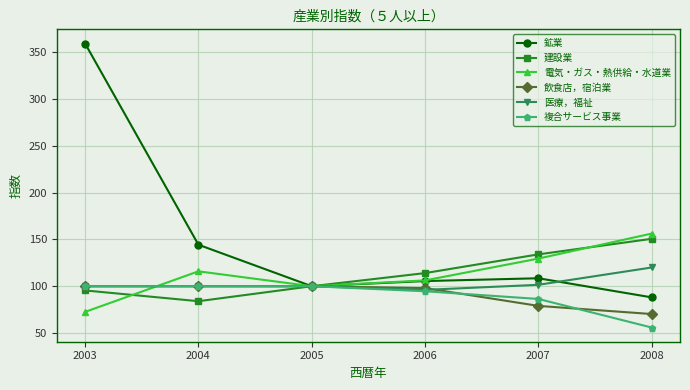

What is the difference between the maximum and second lowest values in the 建設業 series?

55.1